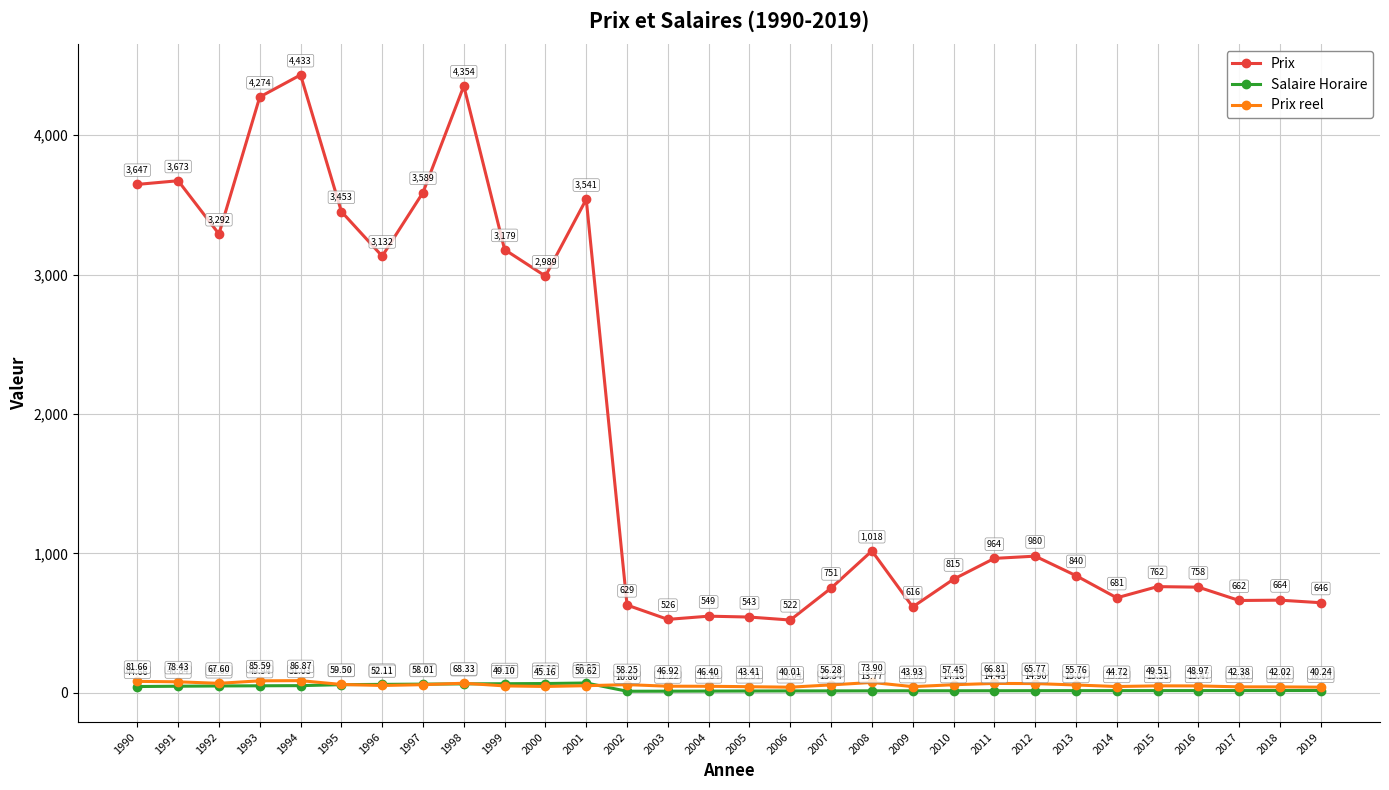

True or false: Salaire Horaire and Prix reel cross at least once.

True